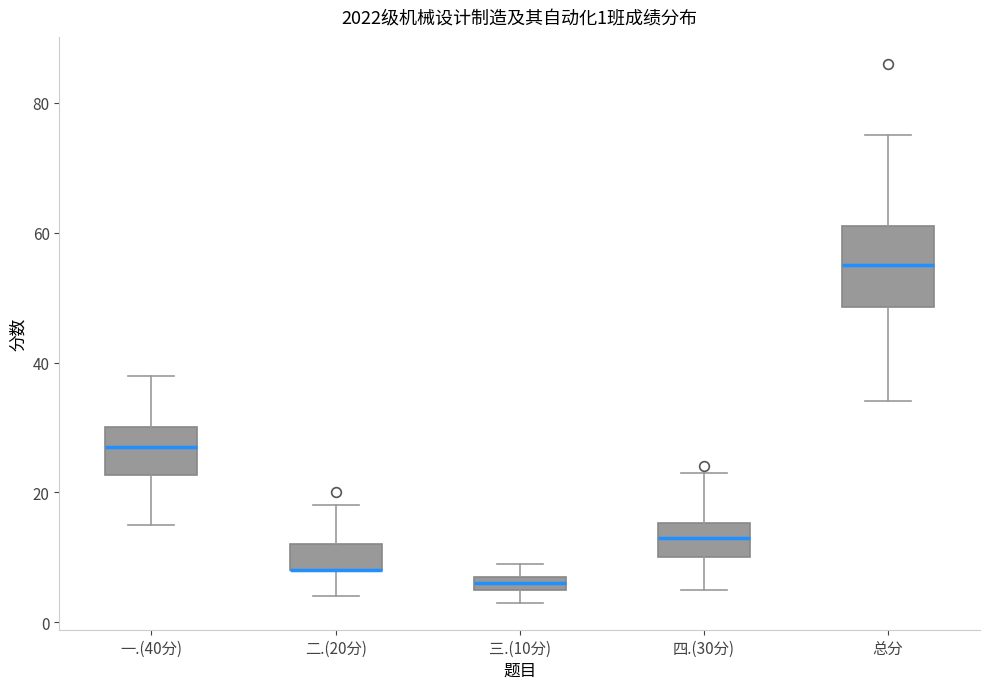

Comparing the boxes themselves (not the whiskers), which one is the tallest?

总分